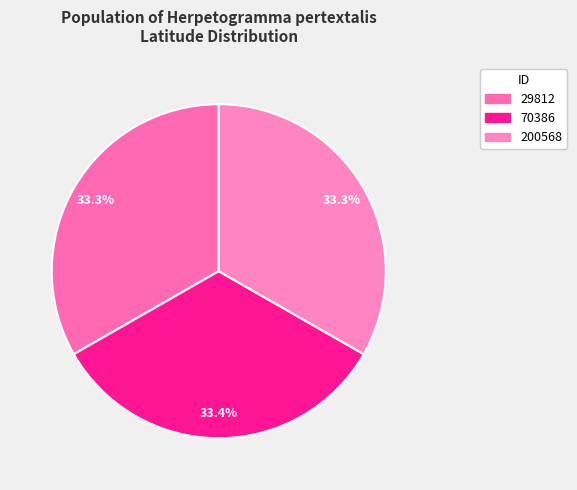

What percentage is the 29812 slice, to the nearest percent?

33%